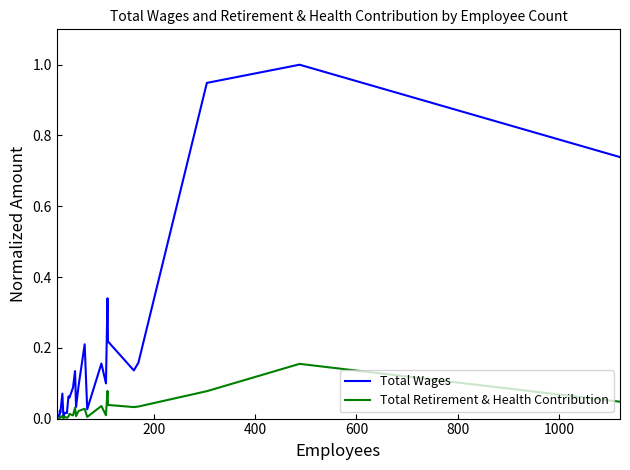

Which series has the largest total across all categories?

Total Wages